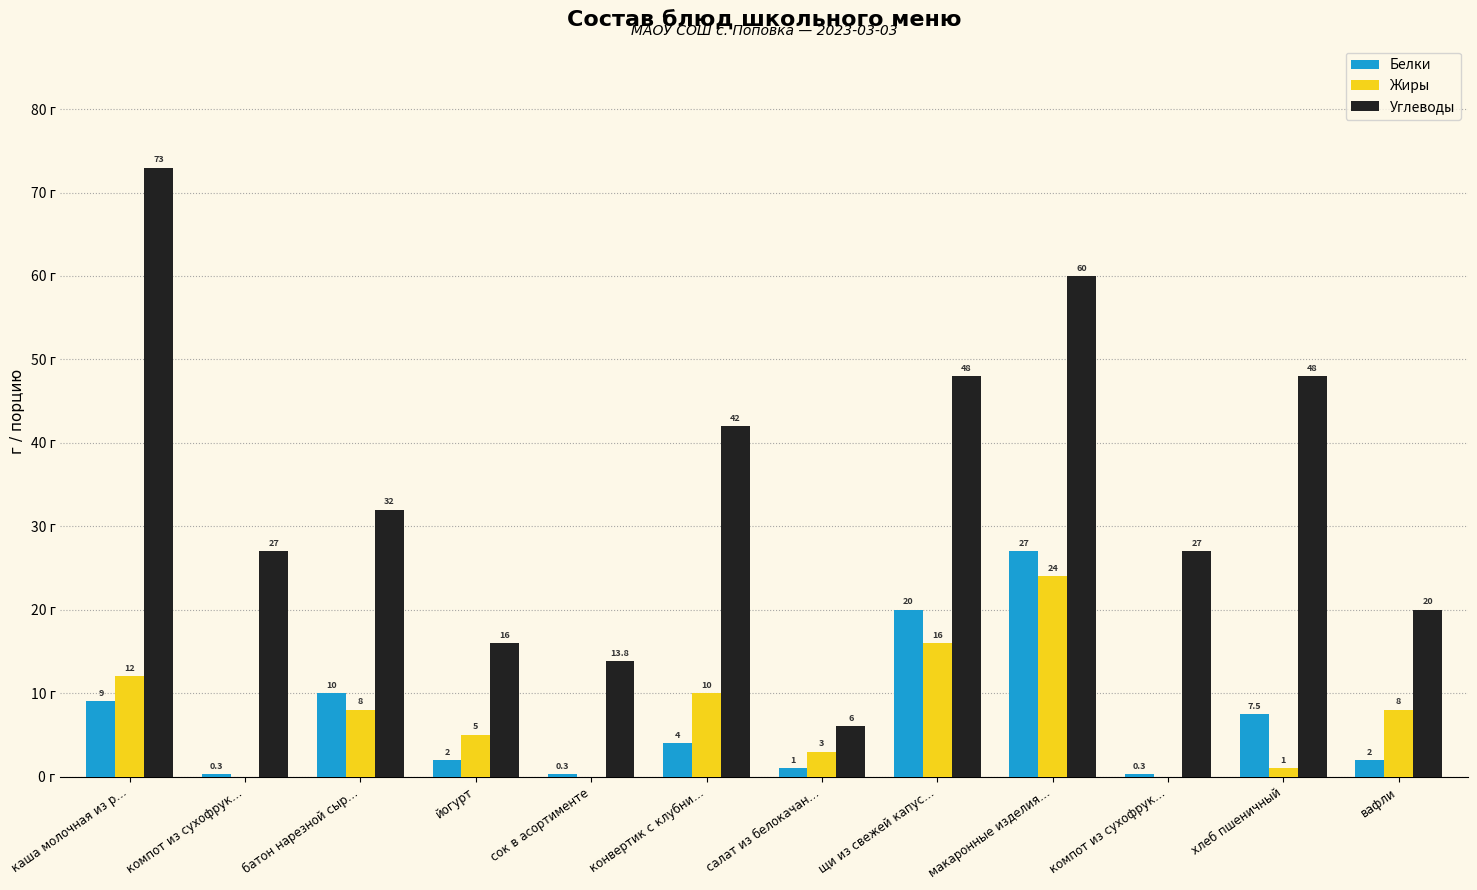

At which label does Углеводы first exceed 32?

каша молочная из р…